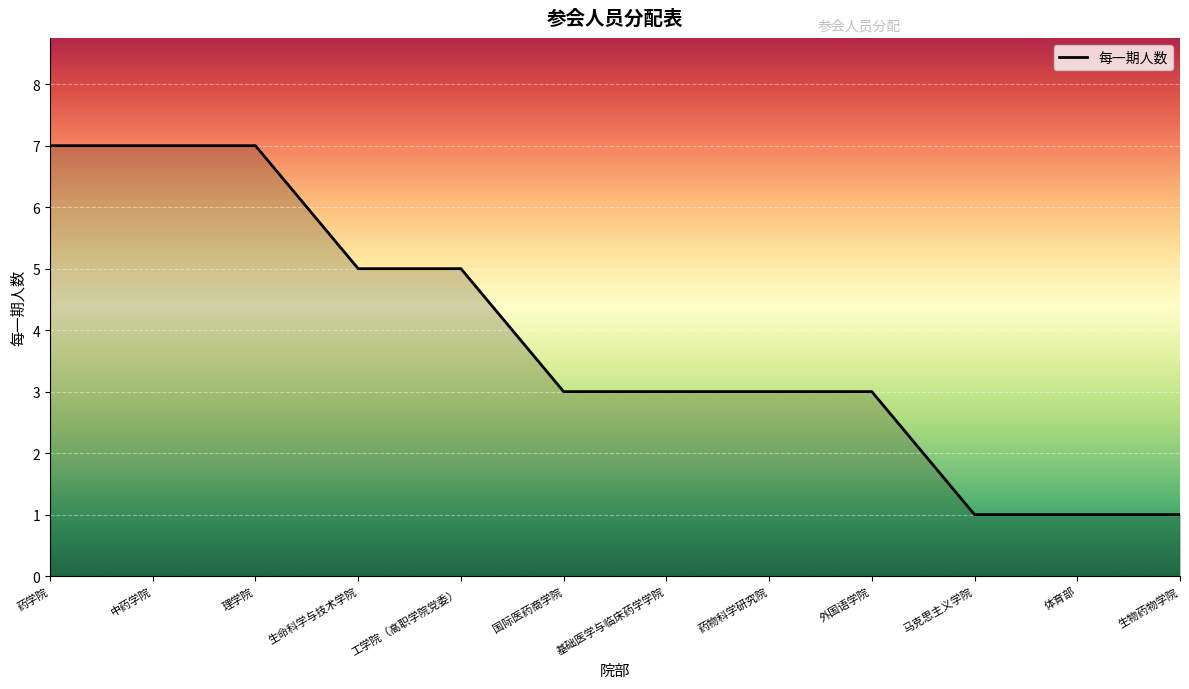

Reading left to right, transcribe all the data shown in this chart.

药学院=7	中药学院=7	理学院=7	生命科学与技术学院=5	工学院（高职学院党委）=5	国际医药商学院=3	基础医学与临床药学学院=3	药物科学研究院=3	外国语学院=3	马克思主义学院=1	体育部=1	生物药物学院=1